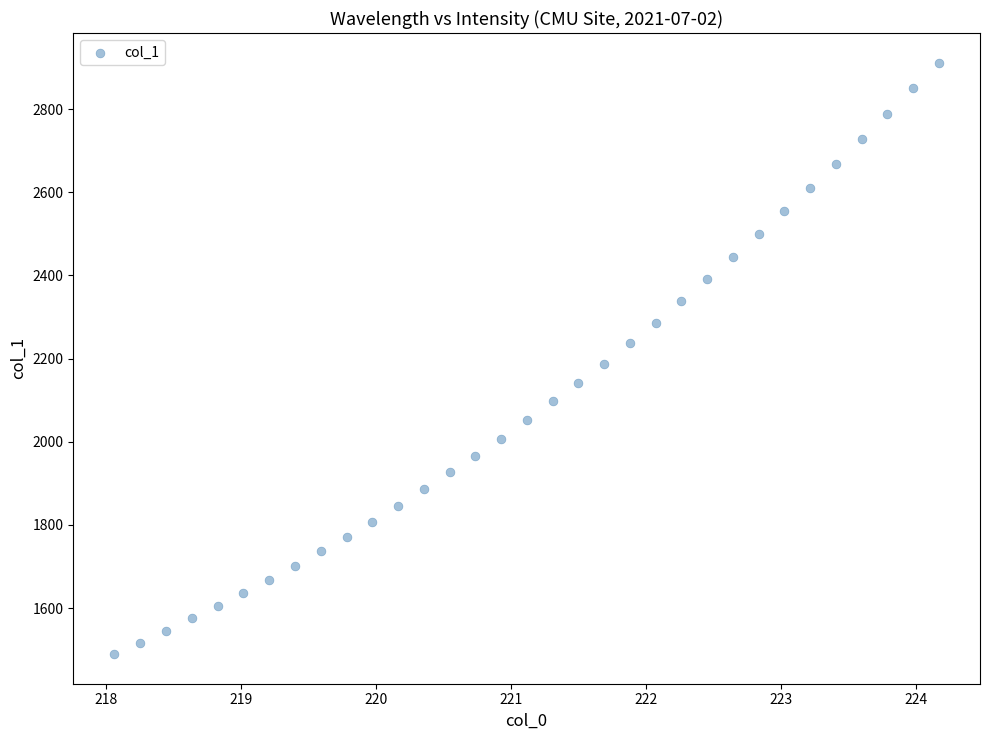

What is the range of X values (max minus min)?

6.1